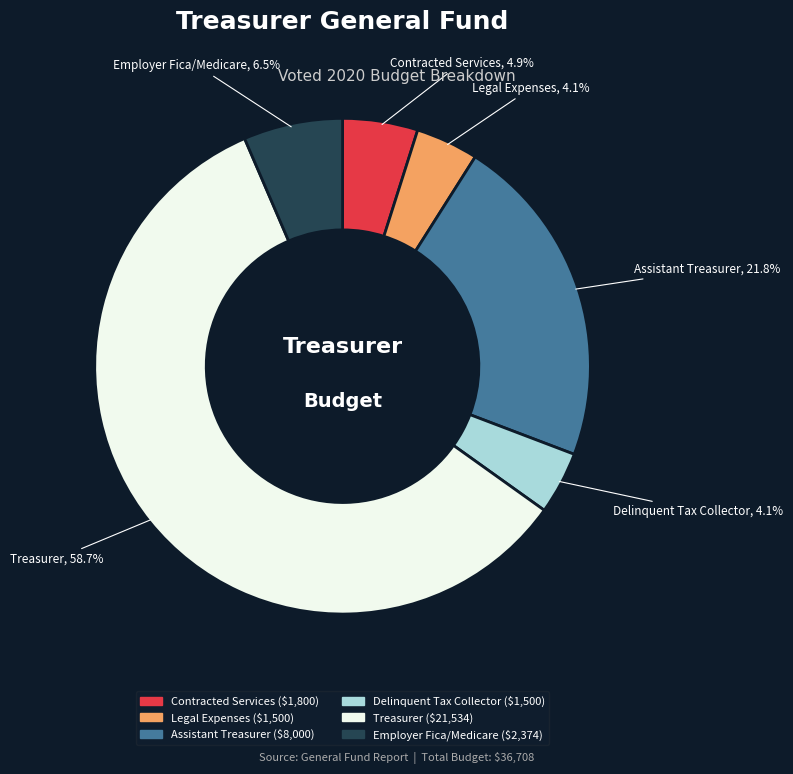

To the nearest percent, what is the difference between the Contracted Services and Legal Expenses slice percentages?

1%